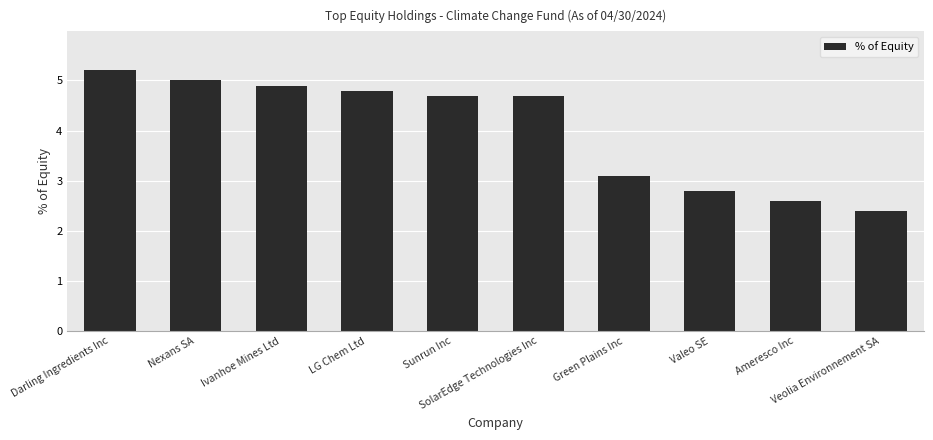

What is the average value?

4.0